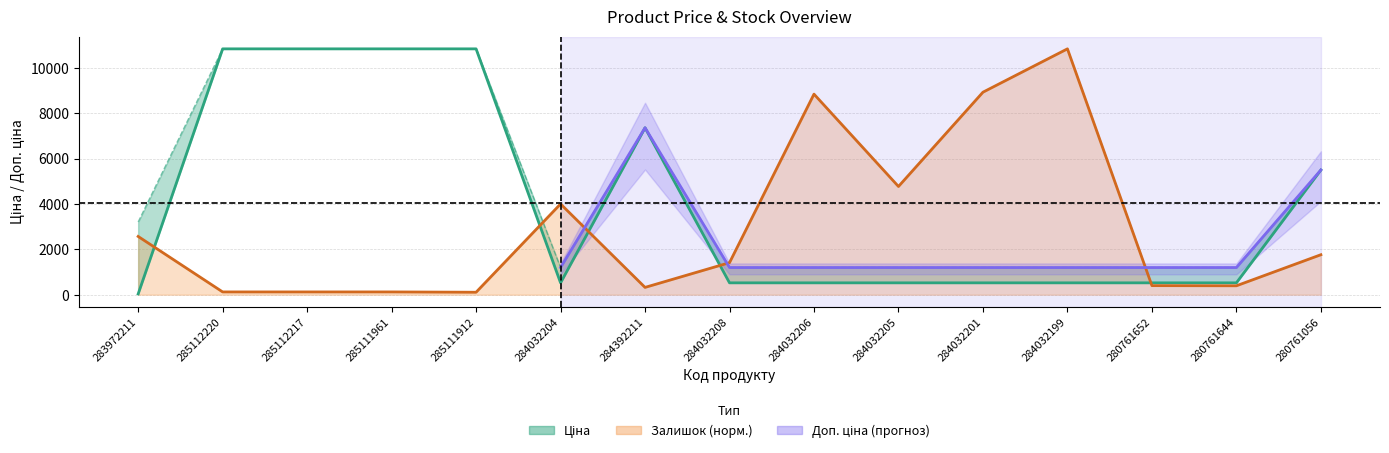

Where is Залишок nearest to the value 5473?

284032205